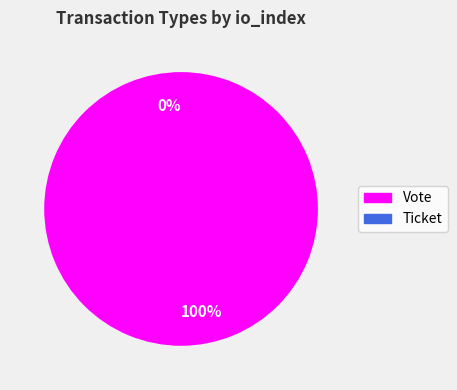

How many segments does this pie chart have?

2